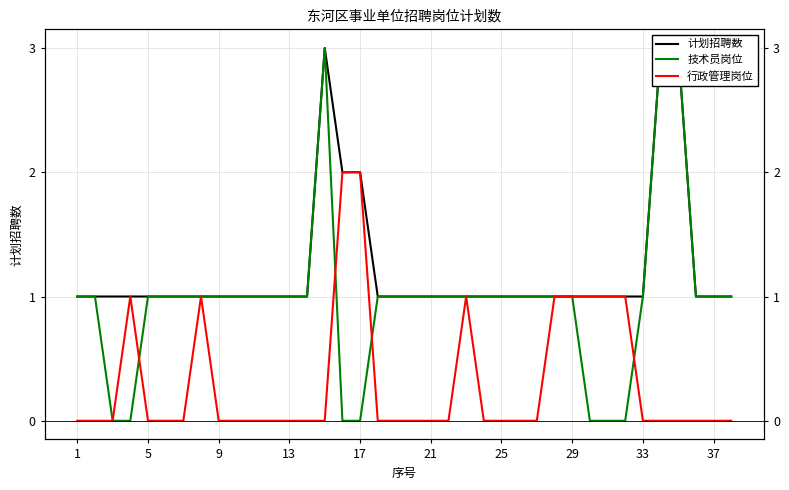

Count the 计划招聘数 values in the range 1 to 2.

35